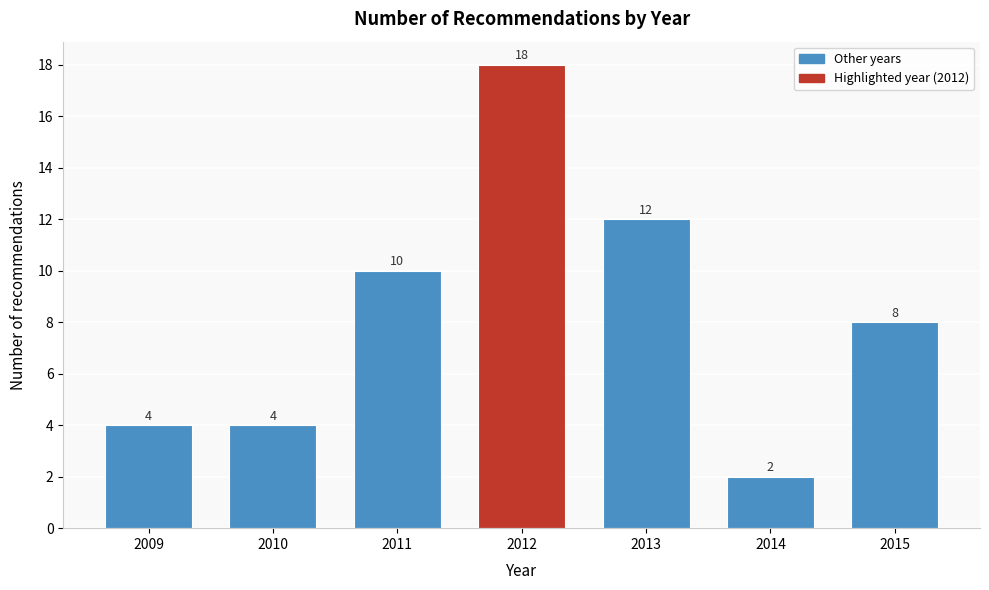

Reading right to left, extract all data points from this chart.

8	2	12	18	10	4	4